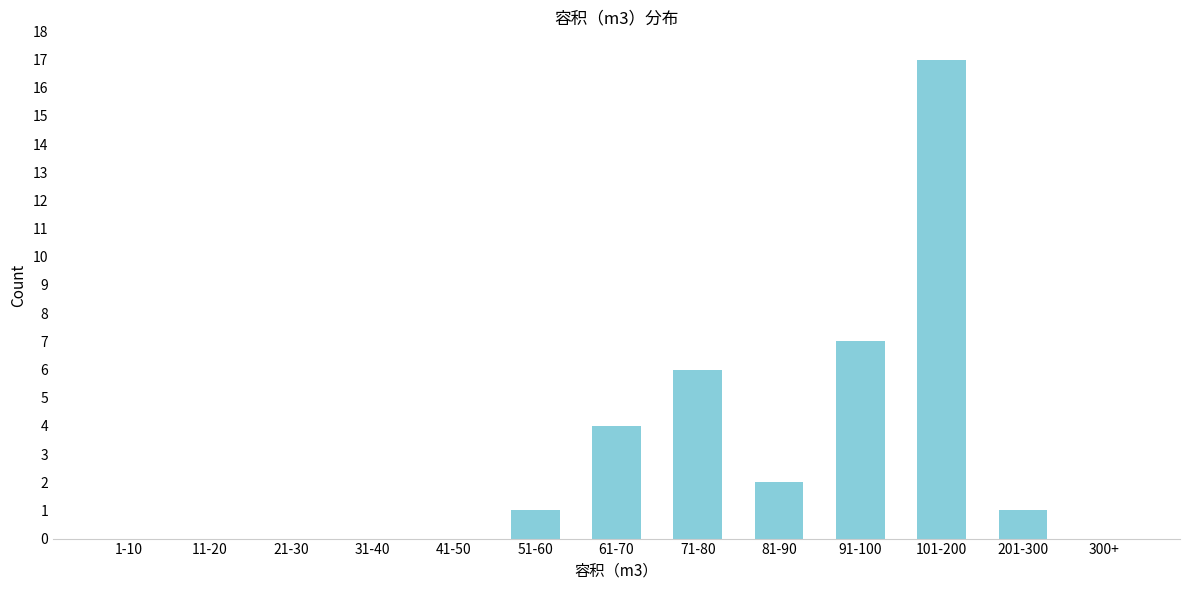

Reading left to right, list all the values displayed in this chart.

1-10=0	11-20=0	21-30=0	31-40=0	41-50=0	51-60=1	61-70=4	71-80=6	81-90=2	91-100=7	101-200=17	201-300=1	300+=0